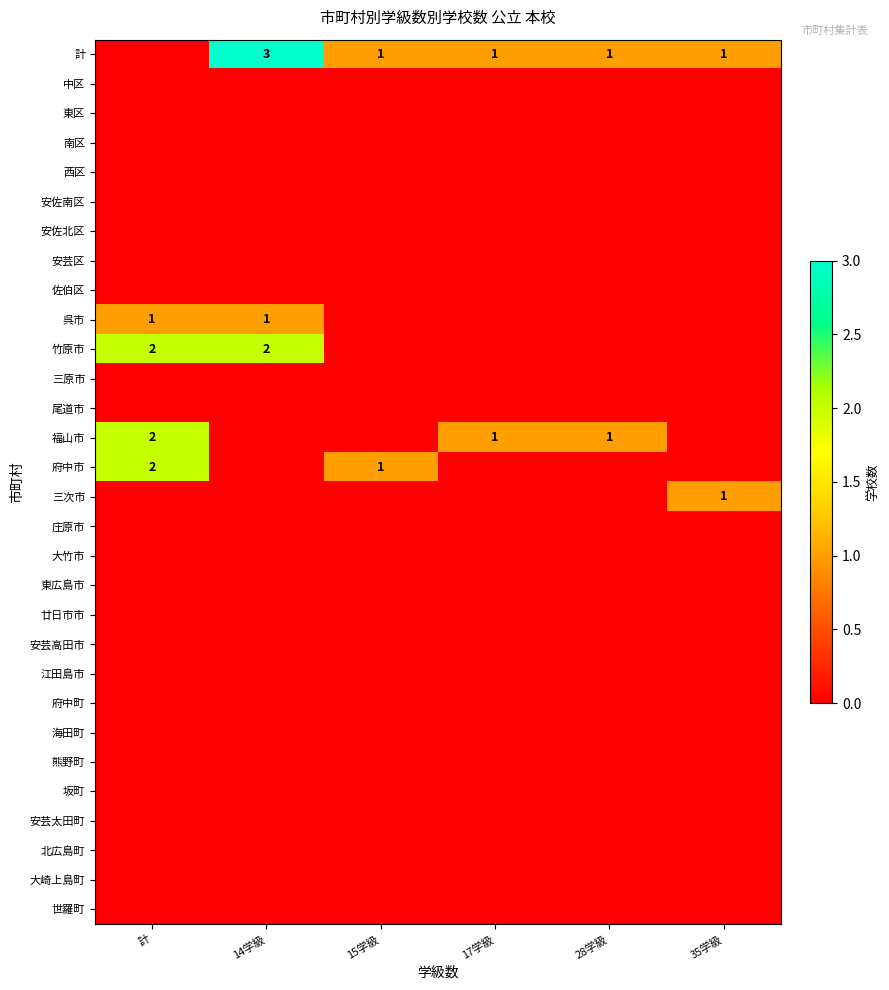

Between 14学級 and 28学級, which is larger?

14学級